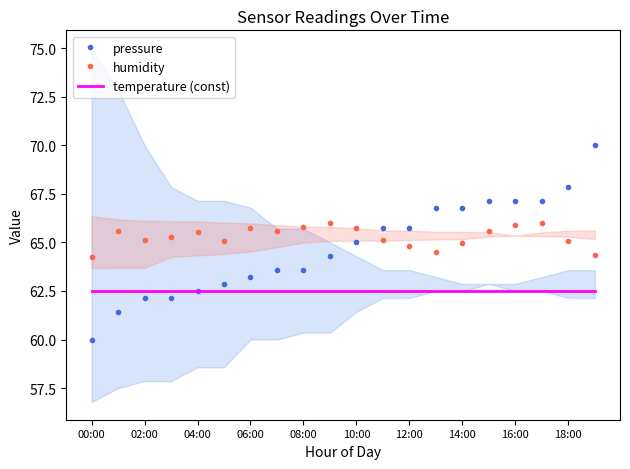

How many lines are shown in the chart?

3